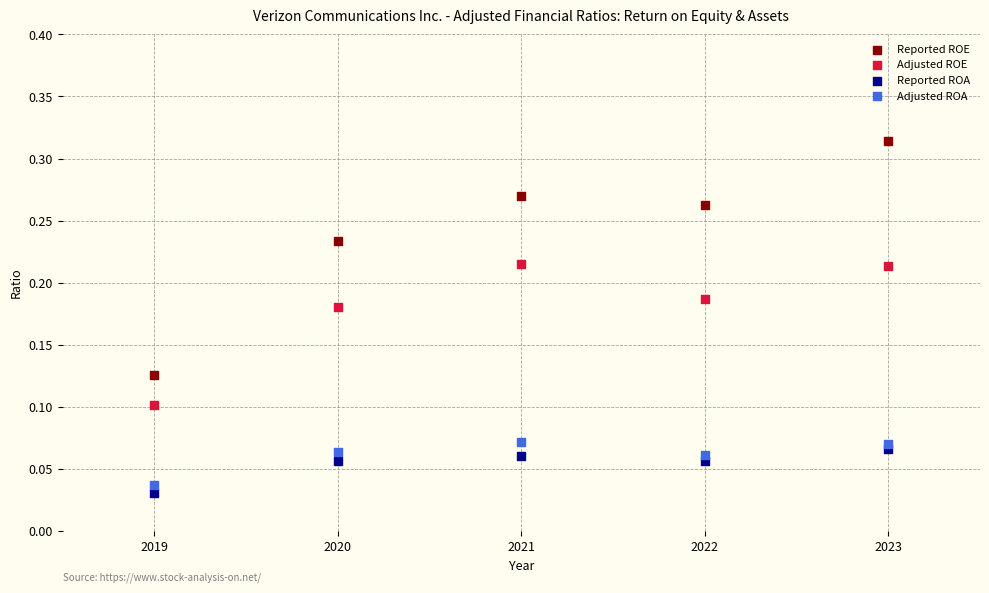

Which series has the largest Y range (max minus min)?

Reported ROE